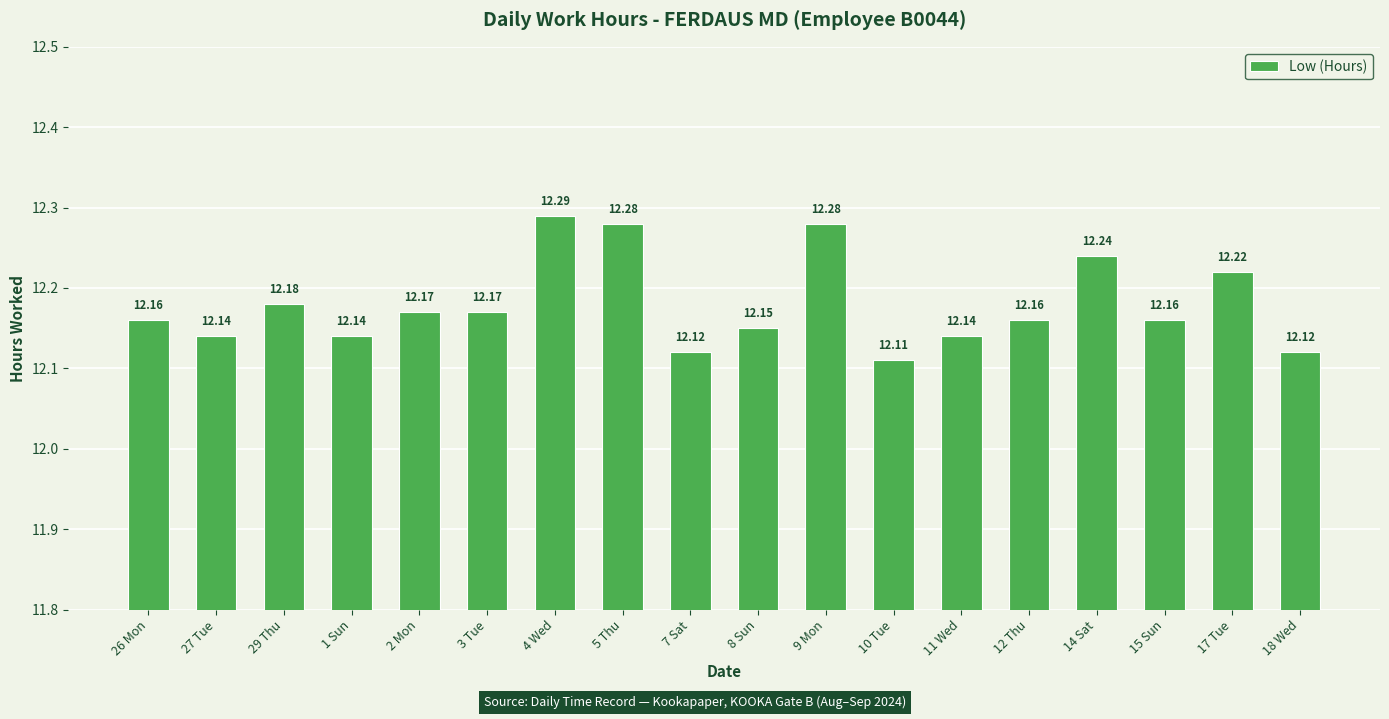

Does the chart contain any negative values?

No